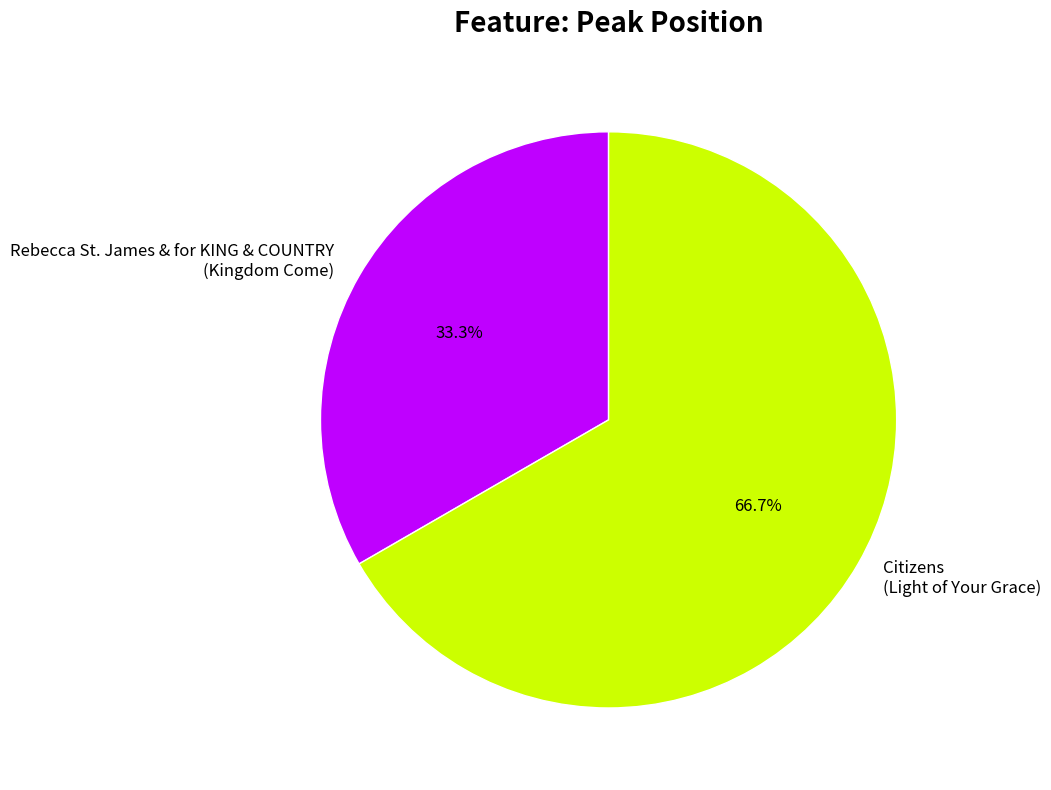

What is the ratio of the value at Citizens (Light of Your Grace) to the value at Rebecca St. James & for KING & COUNTRY (Kingdom Come)?

2.0